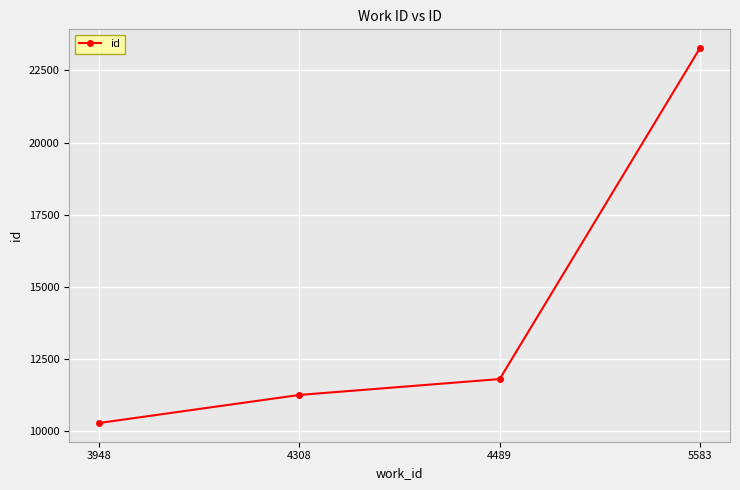

The value at 4489 is 18001. True or false?

False